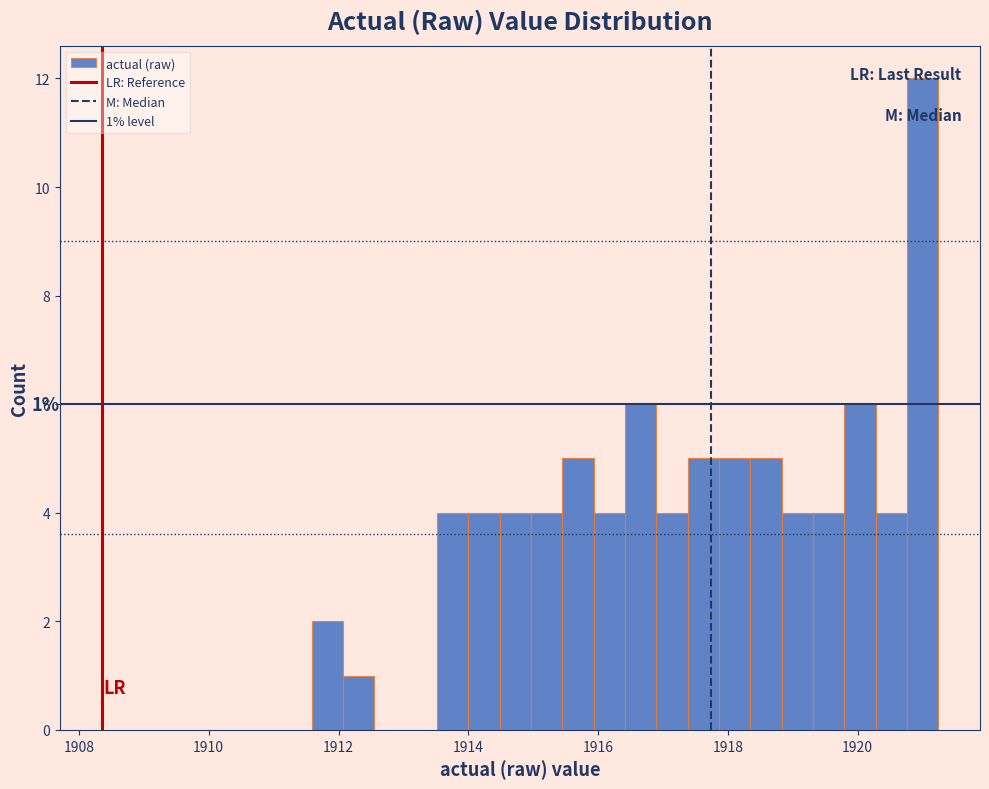

Read against the x-axis, roughly where is the centre of the tallest bar?

1921.0